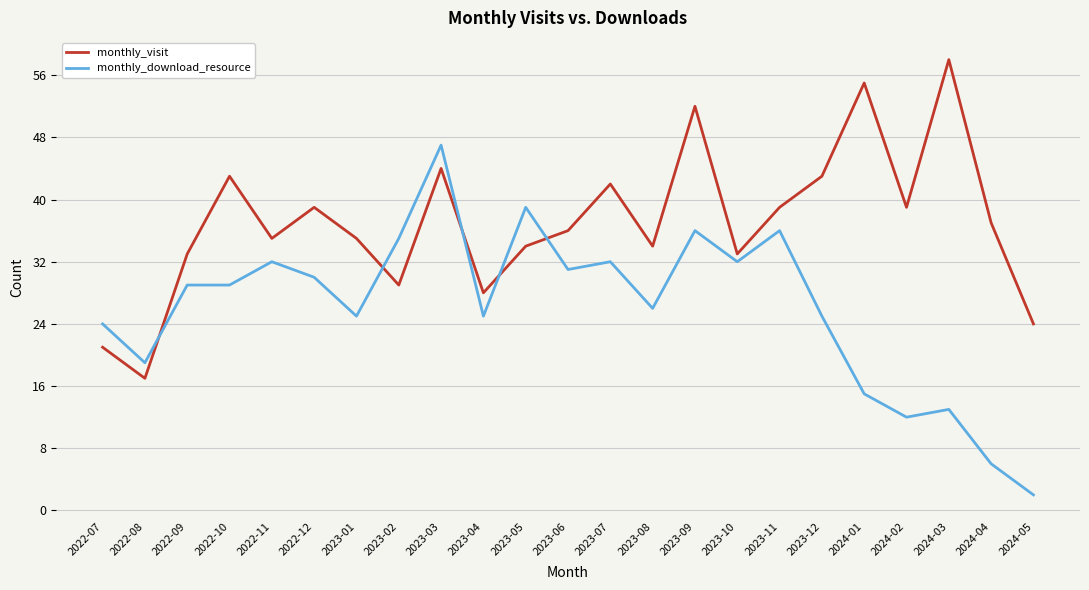

What is the sum of all monthly_download_resource values?

600